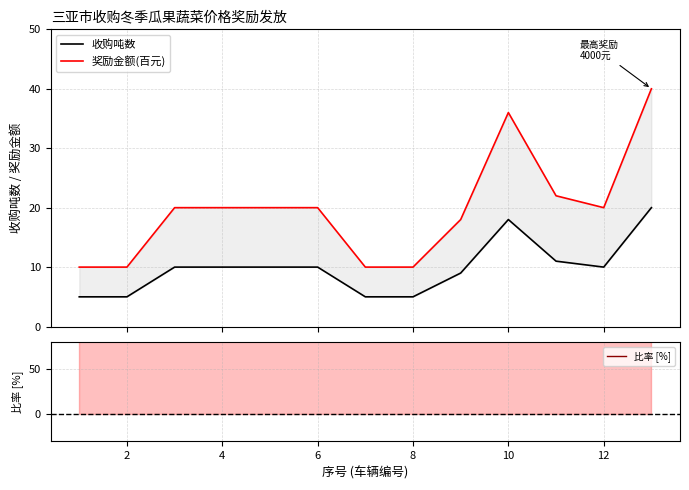

True or false: 比率 [%] has a value of 100 at 4.

True